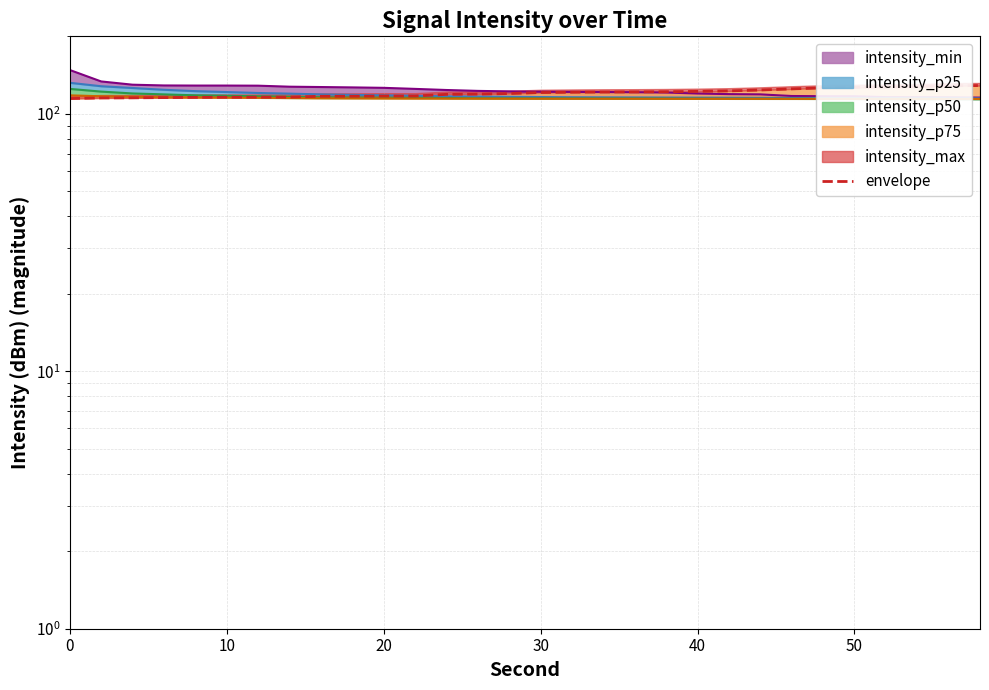

Approximately how many times larger is the value at 18 compared to 26?

1.0